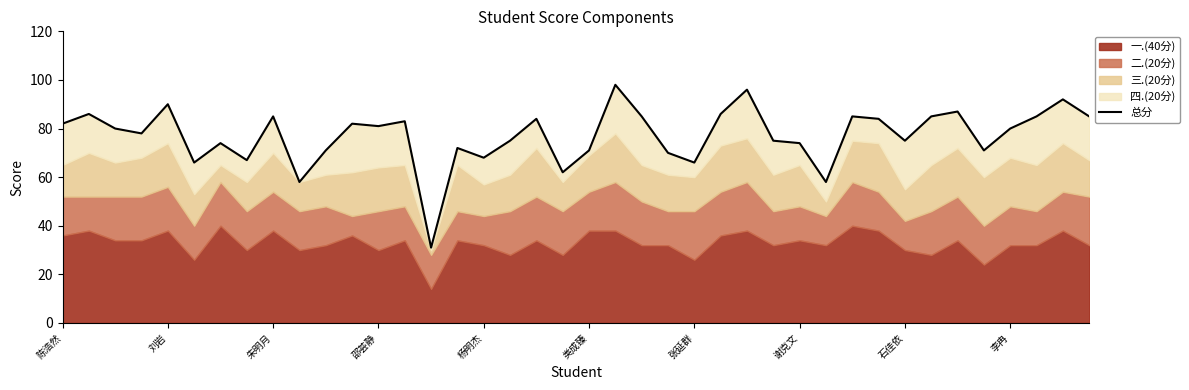

Between 16 and 14, which is larger?

16